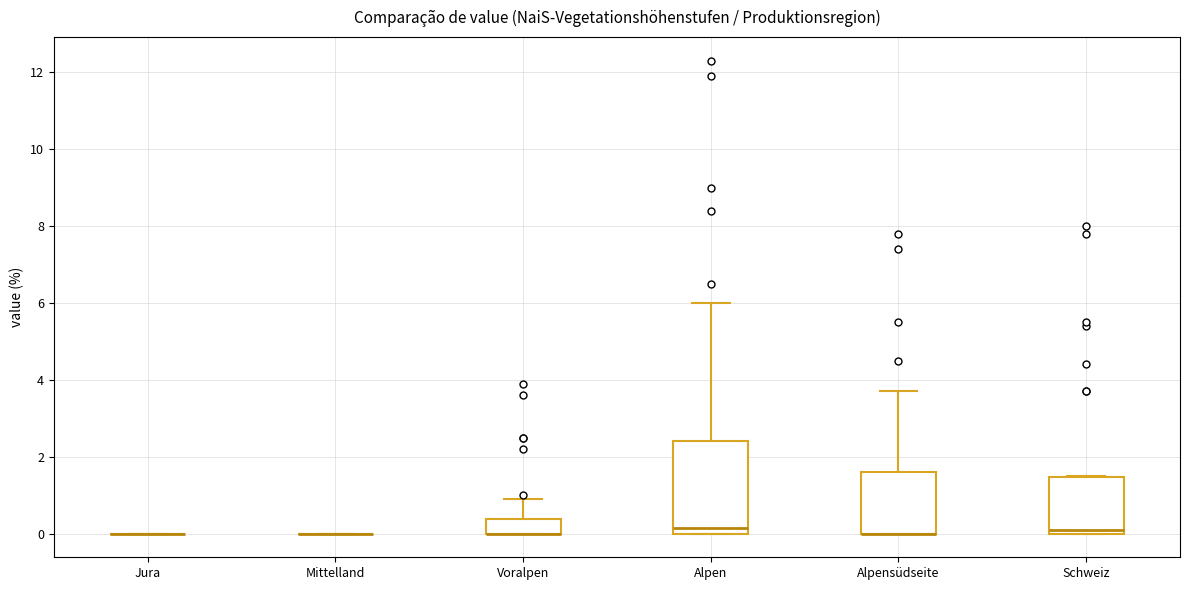

Reading left to right, transcribe this box plot: for each box, give where its median line is, the range the box spans, and where its two whiskers end, as read against the y-axis. The values are not printed on the chart, so give them approximately, as read against the axis.

Jura: box collapsed to a line at 0.0, whiskers 0.0 to 0.0
Mittelland: box collapsed to a line at 0.0, whiskers 0.0 to 0.0
Voralpen: median 0.0 (drawn on the box's lower edge), box 0.0 to 0.4, whiskers 0.0 to 1.0
Alpen: median 0.2, box 0.0 to 2.4, whiskers 0.0 to 6.0
Alpensüdseite: median 0.0 (drawn on the box's lower edge), box 0.0 to 1.6, whiskers 0.0 to 3.8
Schweiz: median 0.2, box 0.0 to 1.4, whiskers 0.0 to 1.6